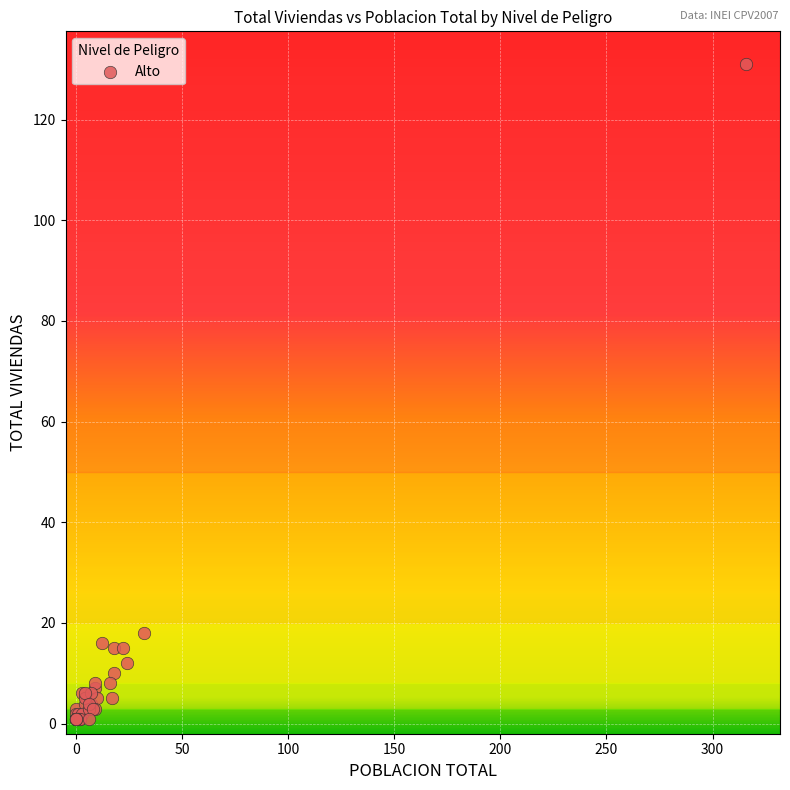

What Y value in the scatter plot is closest to 66?

18